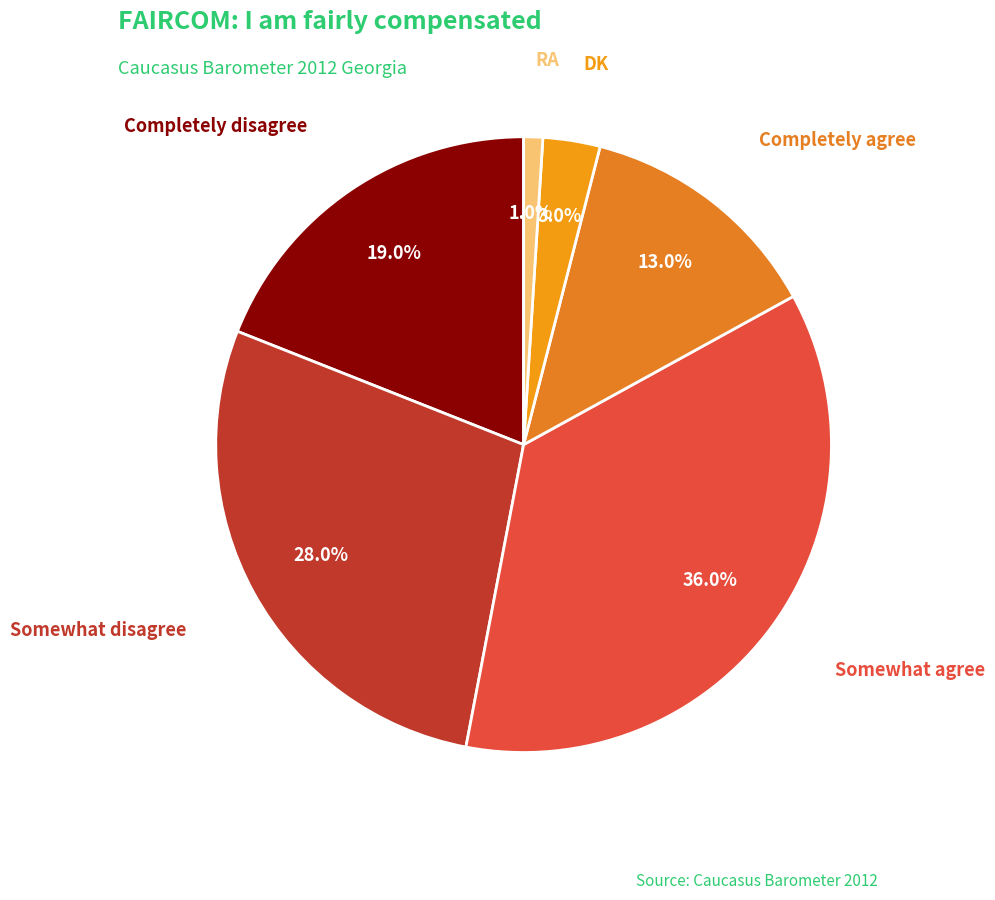

Combined, what portion of the pie is Completely disagree and DK?

22.0%